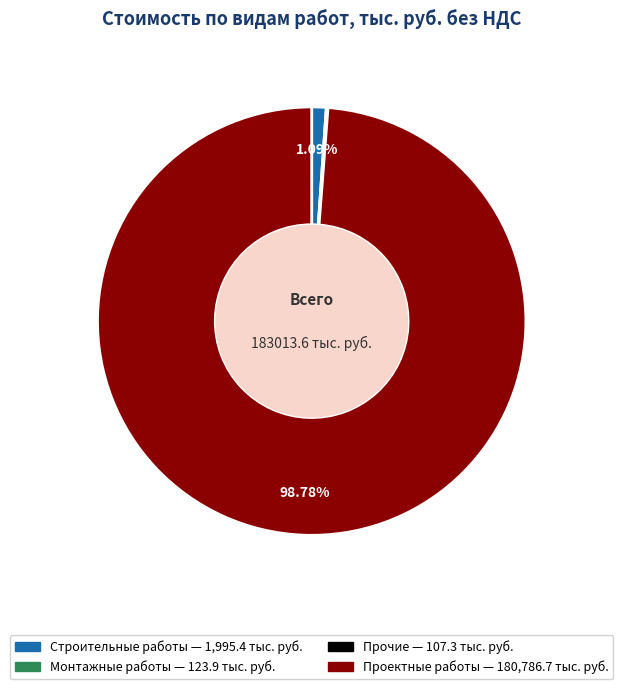

Is there a majority slice in this chart?

Yes